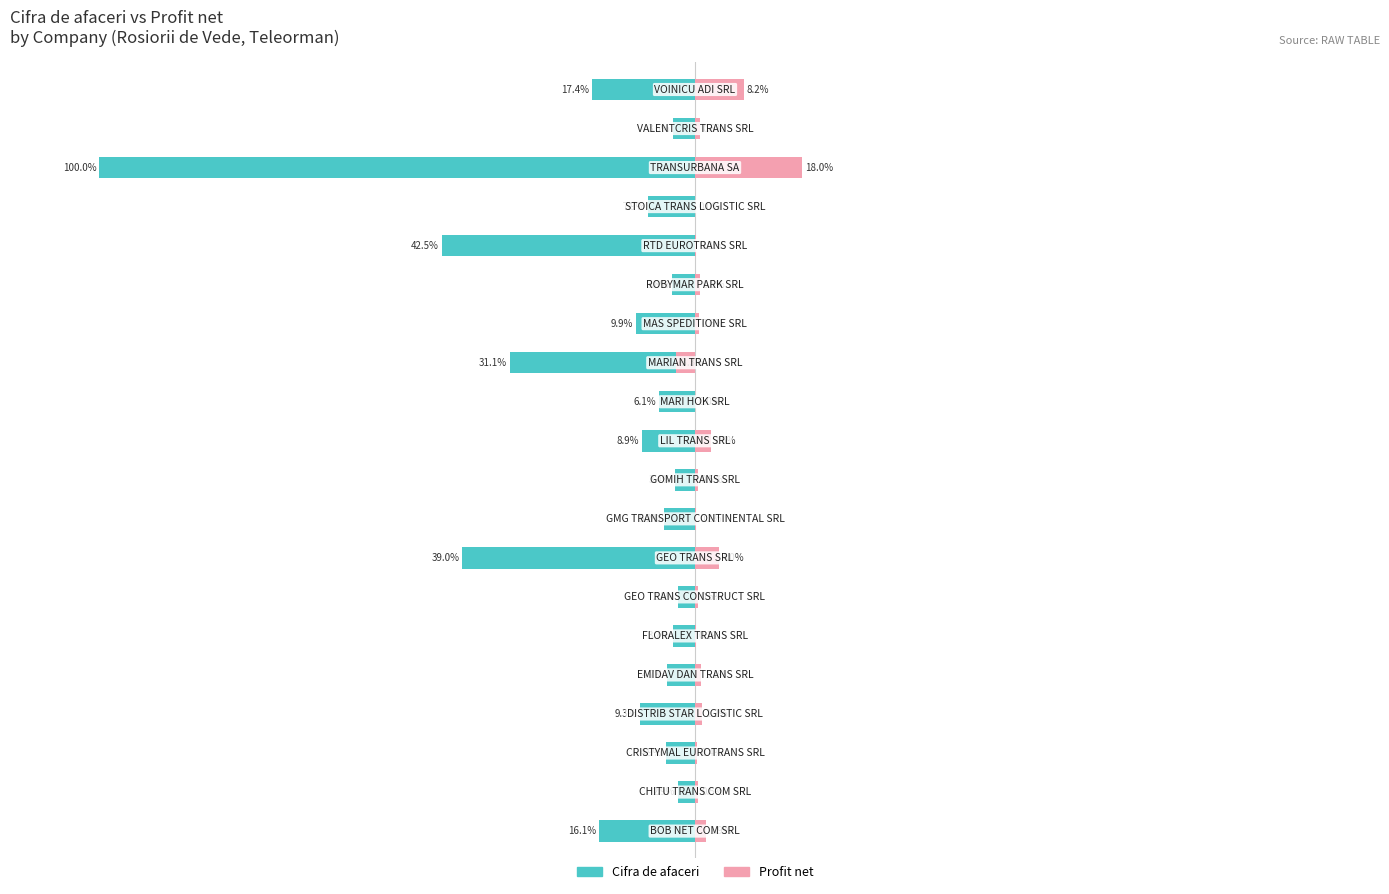

How many data points does each series have?

20